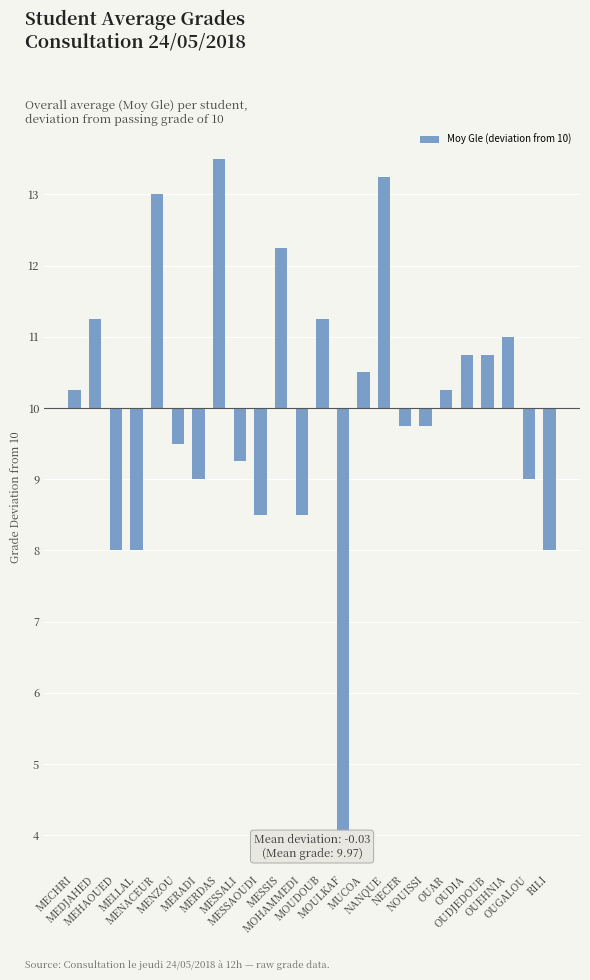

What position from the right is MOUDOUB?

12